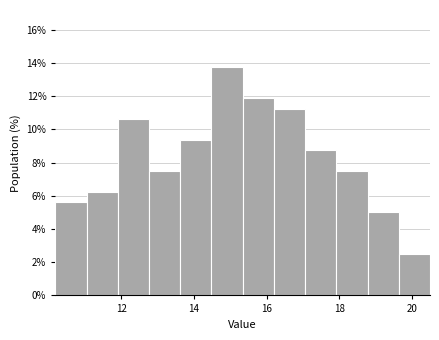

Over which range of the x-axis is the bar tallest?

14.48 to 15.34